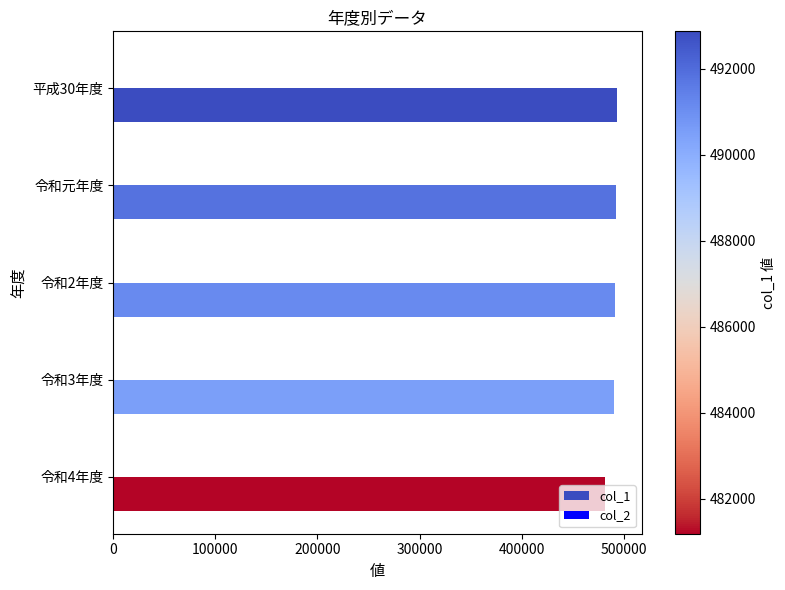

What is the maximum value shown in the chart?

492873